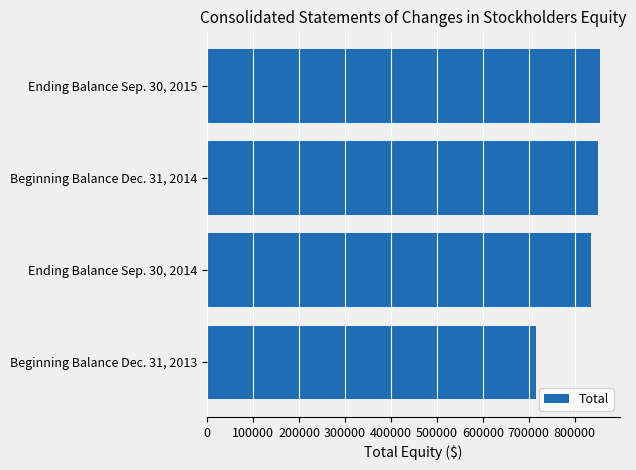

What is the difference between the maximum and minimum values?

139764